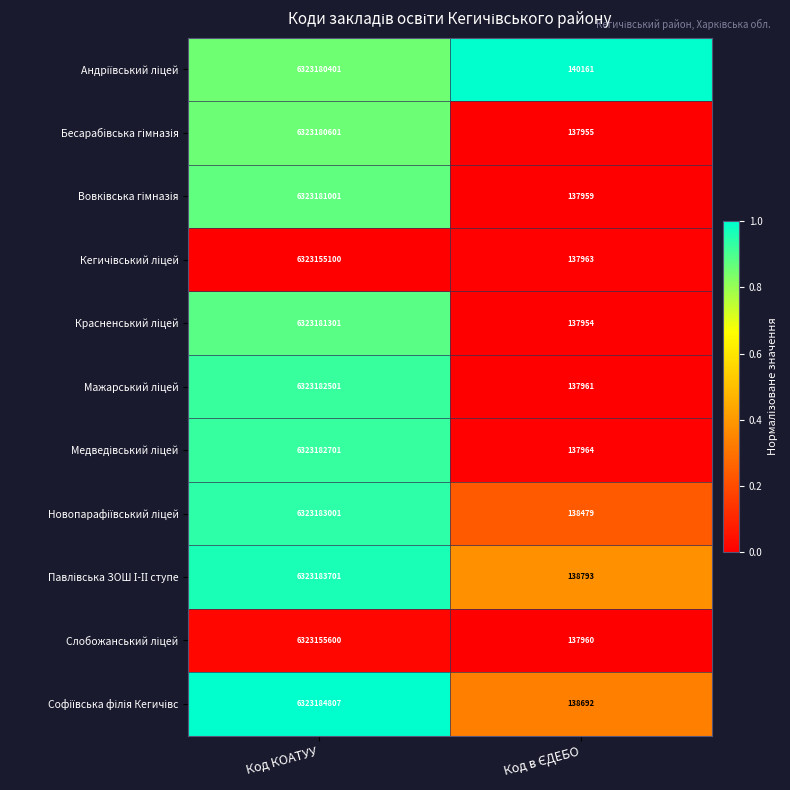

What is the minimum value shown in the chart?

137954